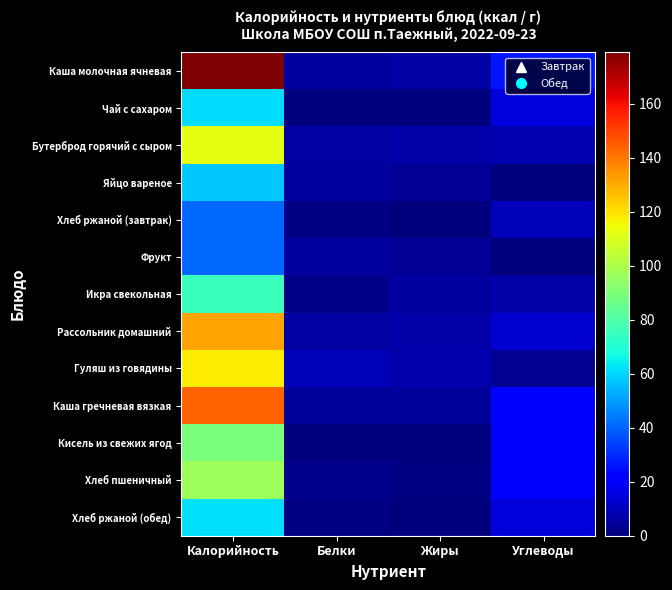

Count the number of categories in the chart.

4